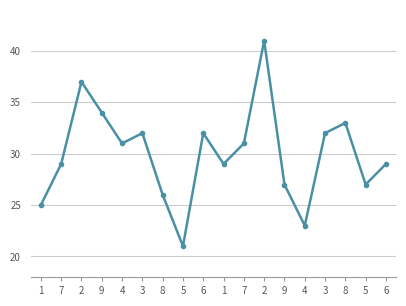

What is the change in value from 9 to 3?

-2